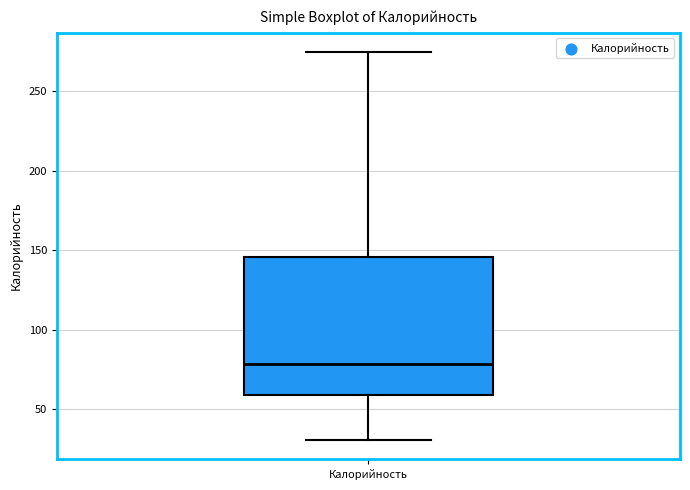

Transcribe this box plot: give where the median line is, the range the box spans, and where the two whiskers end, as read against the y-axis. The values are not printed on the chart, so give them approximately, as read against the axis.

median 80, box 60 to 145, whiskers 30 to 275